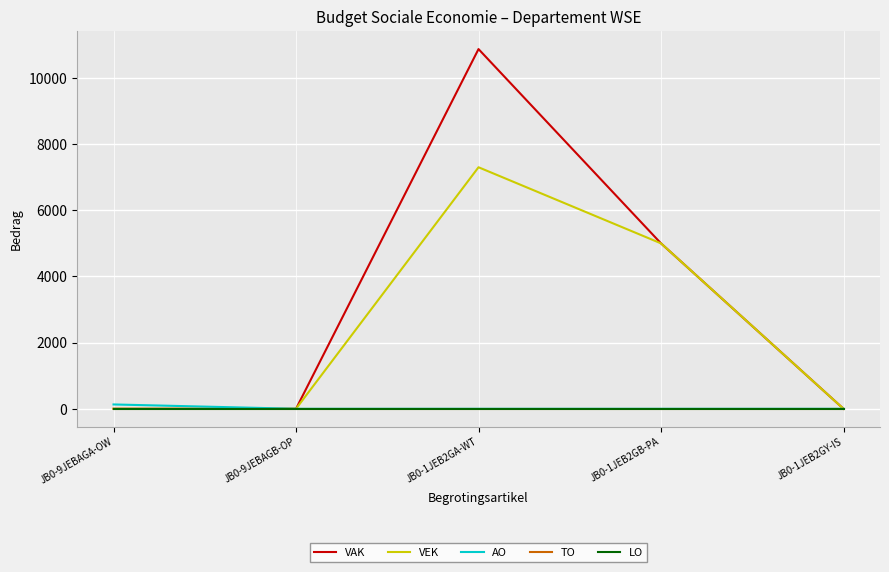

Does the chart display data point markers on the line(s)?

No